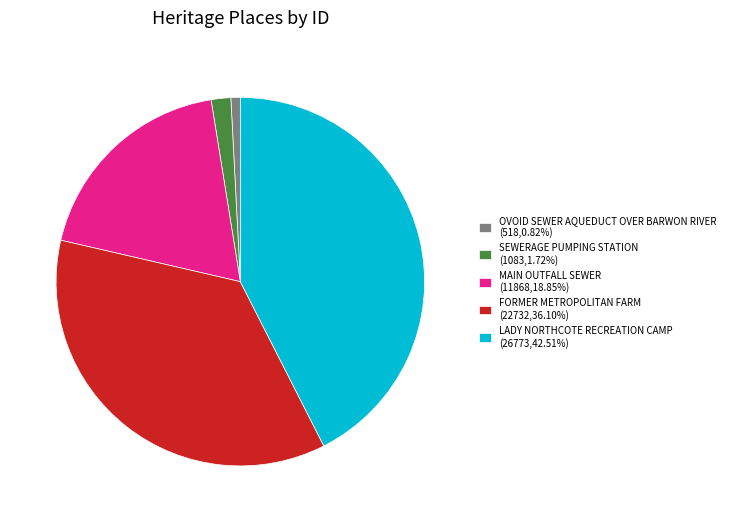

Between MAIN OUTFALL SEWER and SEWERAGE PUMPING STATION, which is larger?

MAIN OUTFALL SEWER